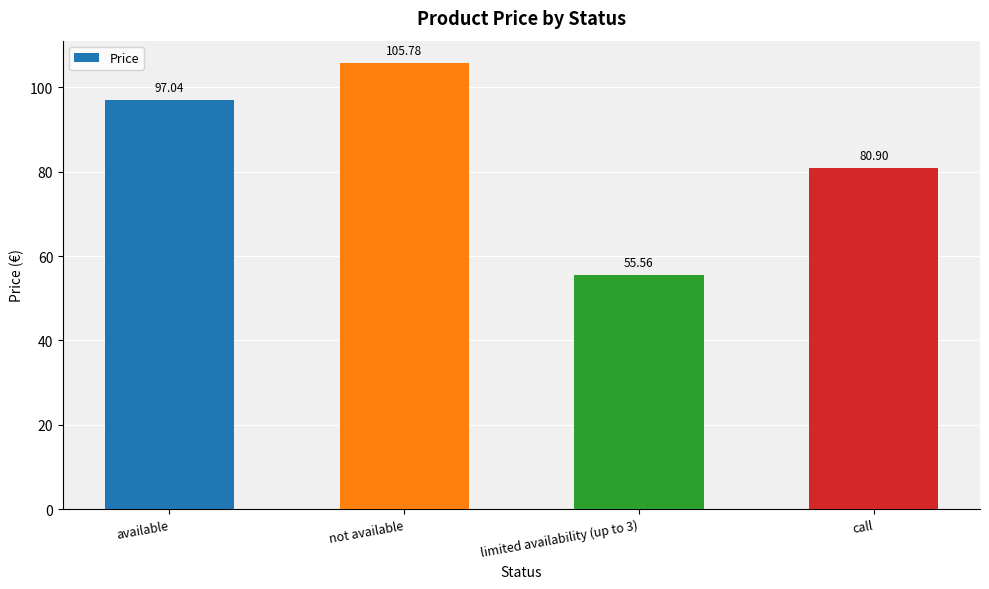

What is the value of the 1st bar from the left?

97.0